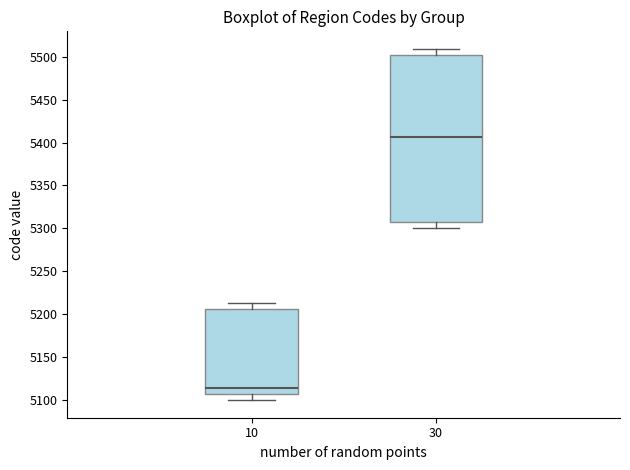

Which box is the tallest, from its lower edge to its upper edge?

30